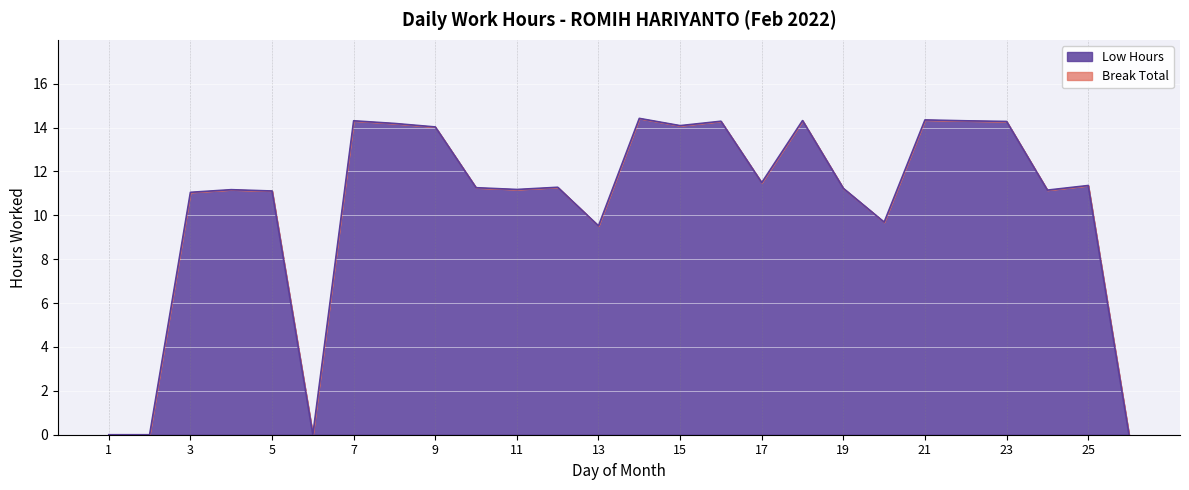

List the labels in order of value, largest first.

14, 21, 18, 7, 22, 16, 23, 8, 15, 9, 17, 25, 12, 10, 19, 11, 4, 24, 5, 3, 20, 13, 1, 2, 6, 26